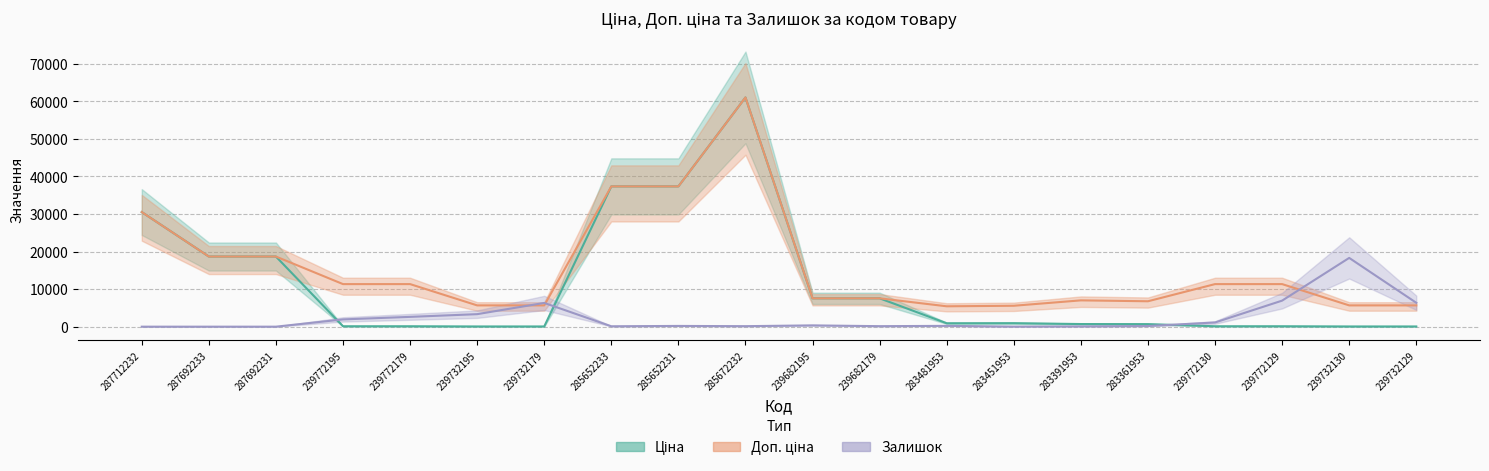

In Залишок, how many points are higher than both neighbors (excluding endpoints)?

5